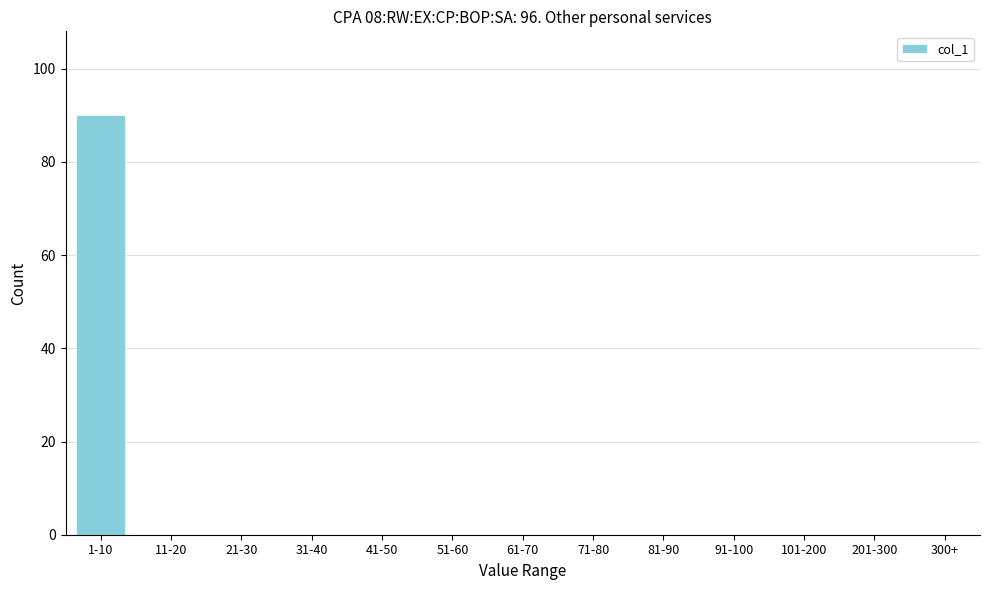

Reading left to right, what are all the values shown in this chart?

1-10=90	11-20=0	21-30=0	31-40=0	41-50=0	51-60=0	61-70=0	71-80=0	81-90=0	91-100=0	101-200=0	201-300=0	300+=0